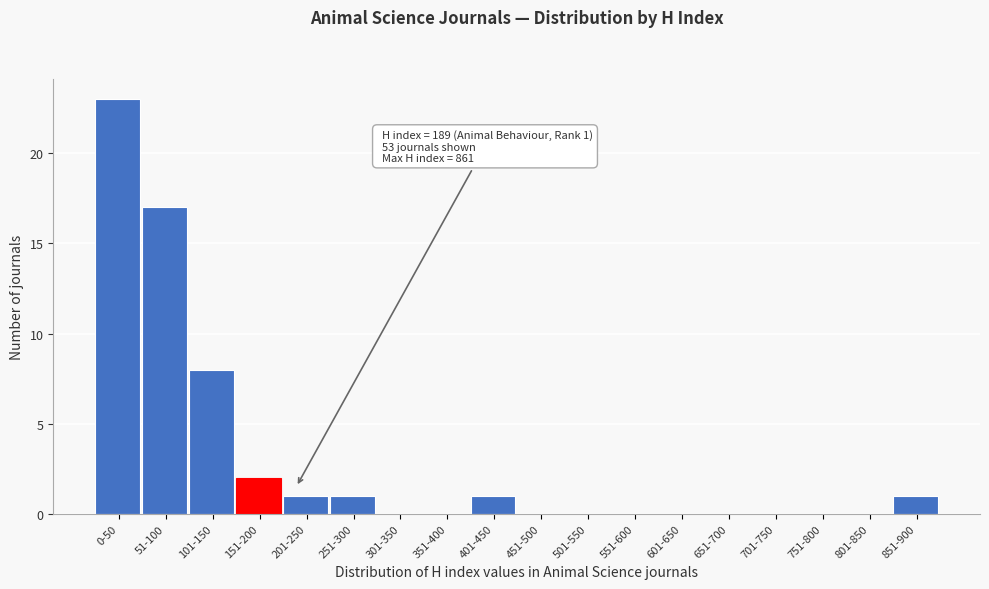

Reading right to left, list all the values displayed in this chart.

851-900=1	801-850=0	751-800=0	701-750=0	651-700=0	601-650=0	551-600=0	501-550=0	451-500=0	401-450=1	351-400=0	301-350=0	251-300=1	201-250=1	151-200=2	101-150=8	51-100=17	0-50=23